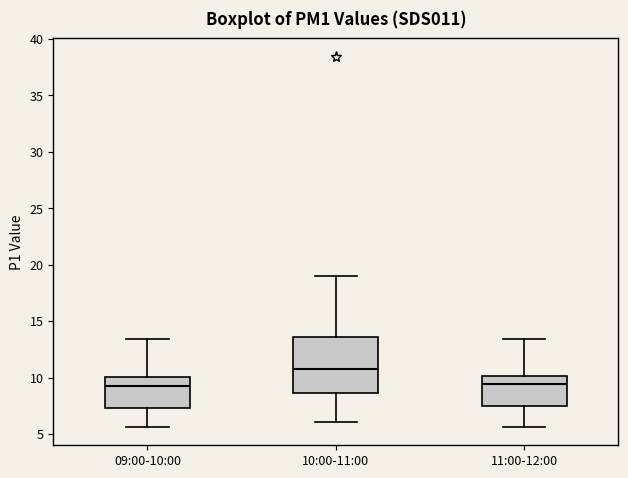

Where is the upper edge of the box for 09:00-10:00 on the y-axis? The values are not printed on the chart, so give them approximately, as read against the axis.

10.0